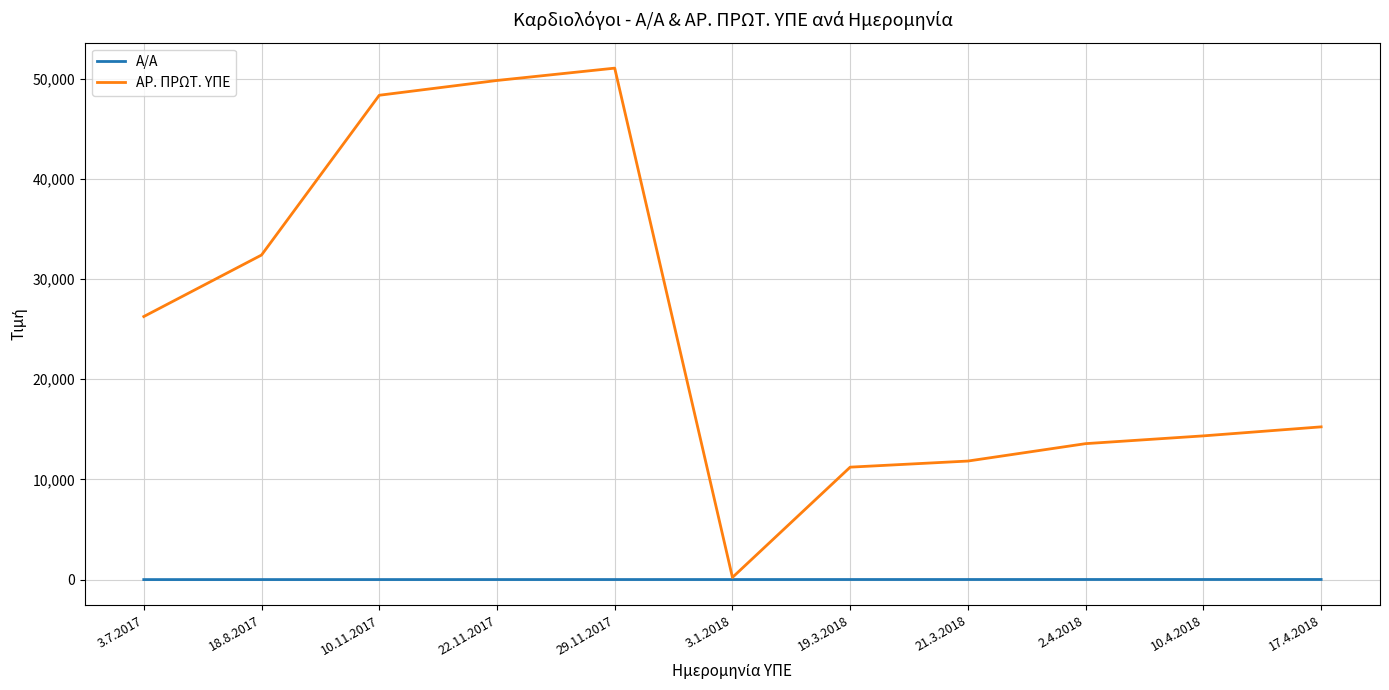

Between 22.11.2017 and 10.4.2018, which series saw the biggest shift?

ΑΡ. ΠΡΩΤ. ΥΠΕ